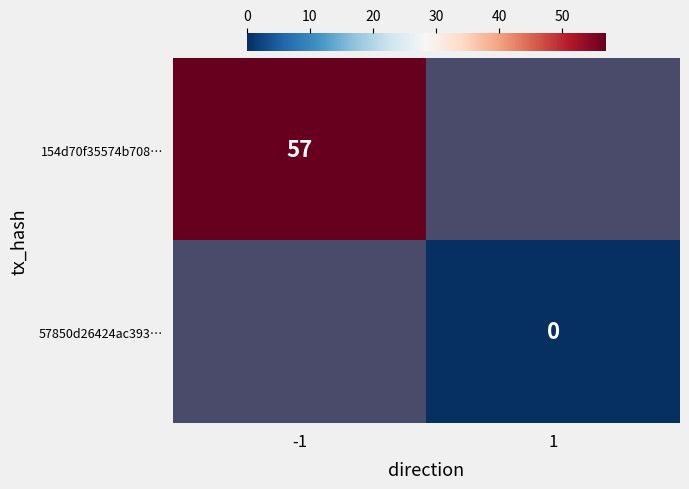

The value of 154d70f35574b708… at -1 is 57. True or false?

True